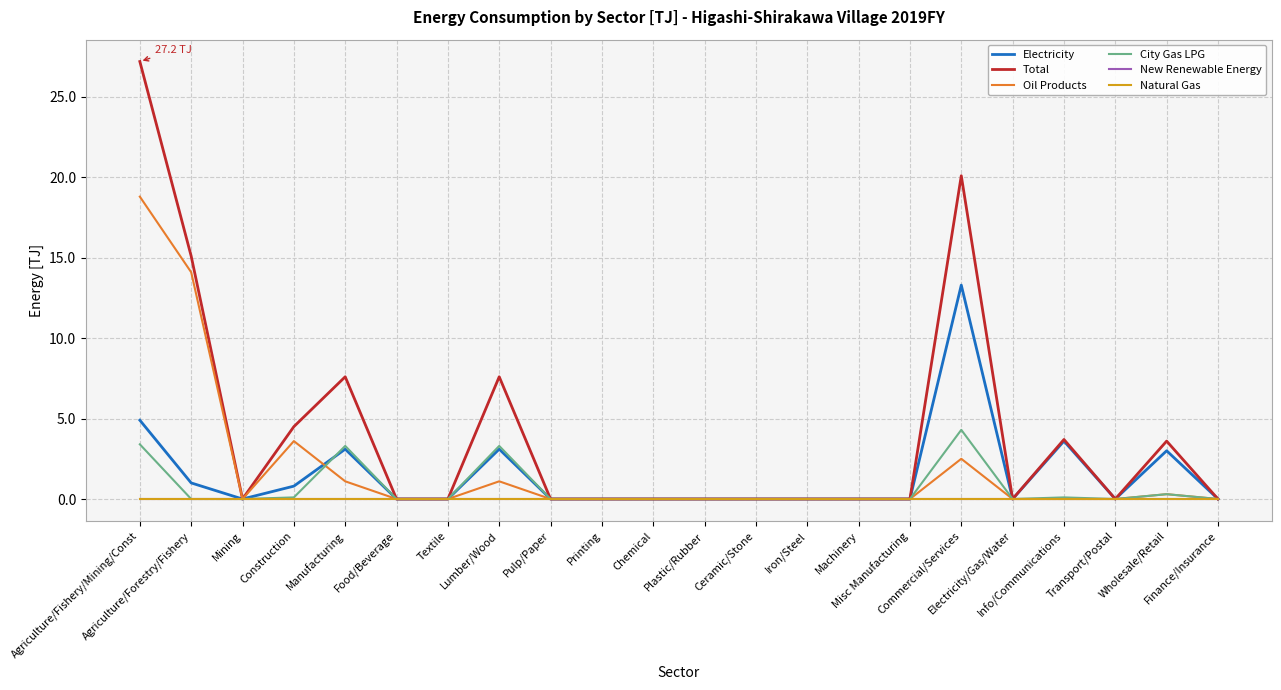

Does the chart display data point markers on the line(s)?

No